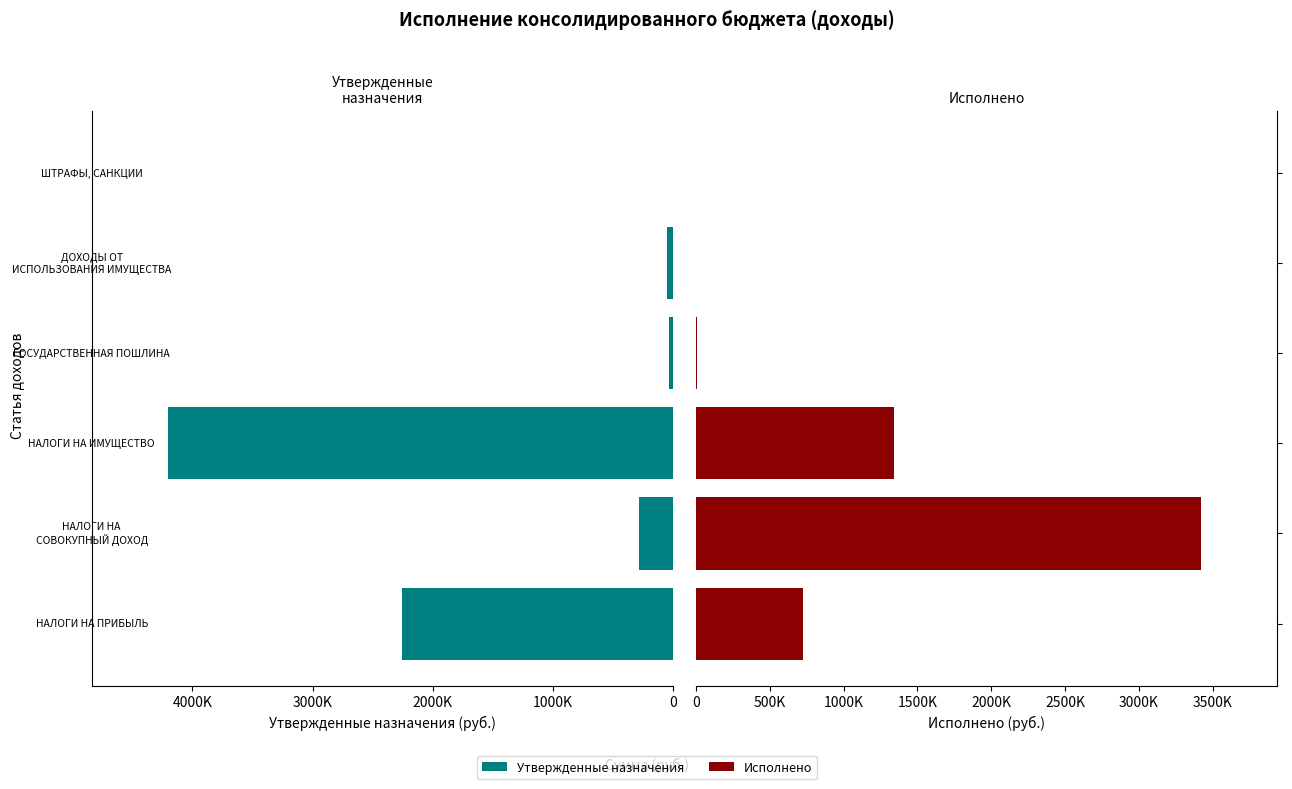

Which series has the widest spread of values?

Утвержденные назначения